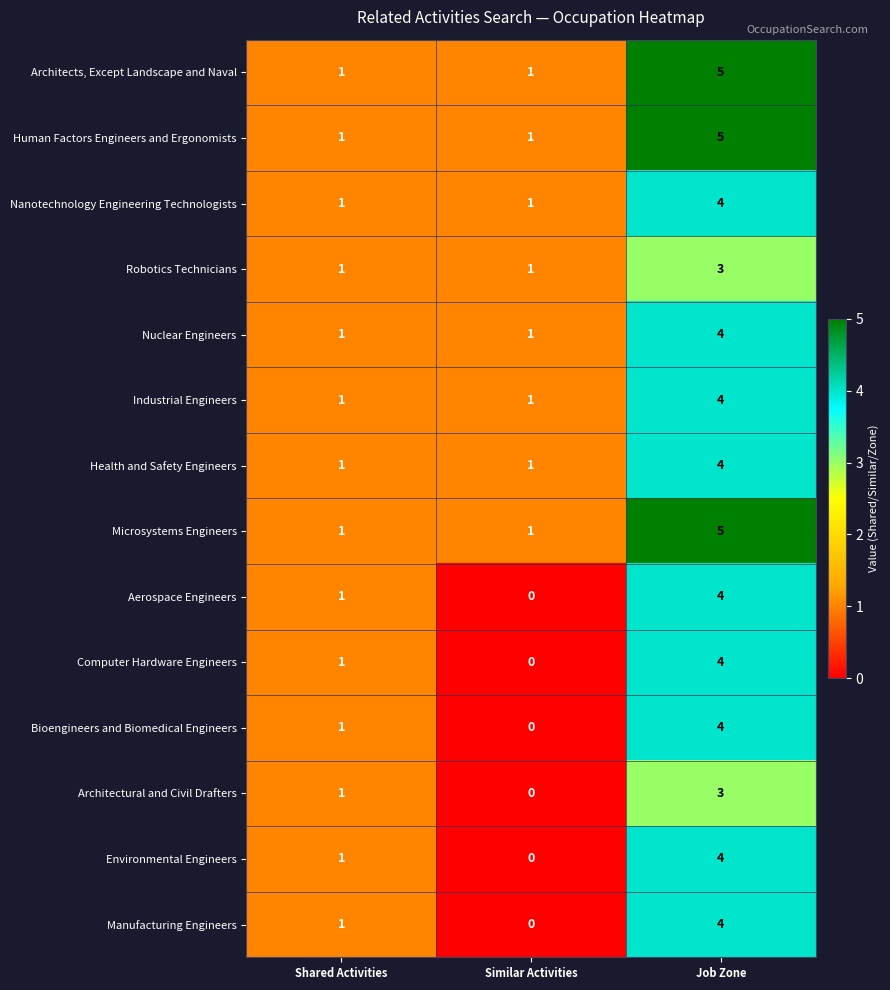

What is the total value across all series at Job Zone?

57